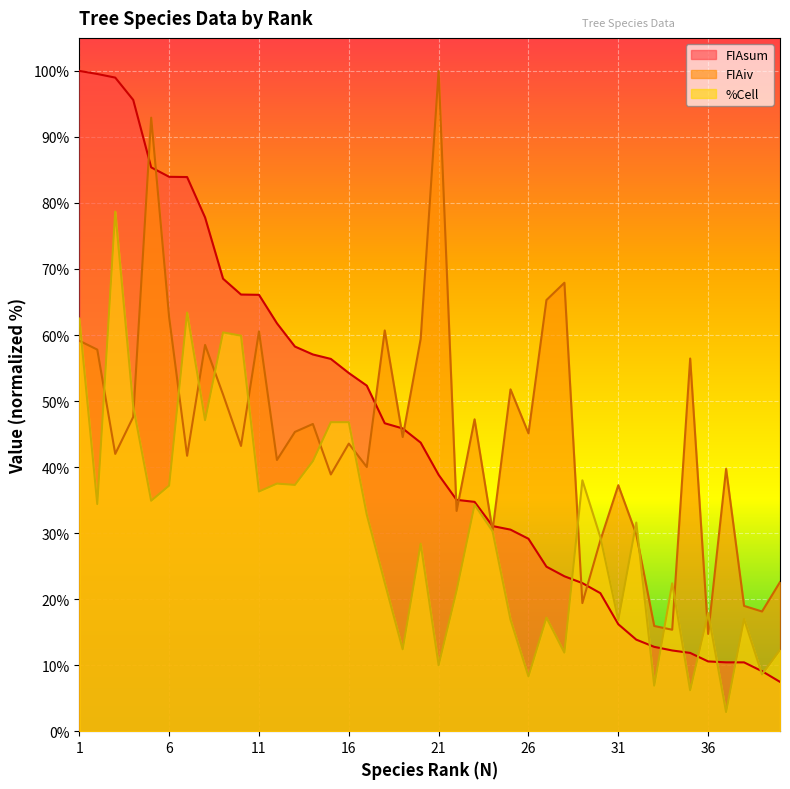

What is the value of the FIAiv point at the 20th from the left?

59.4